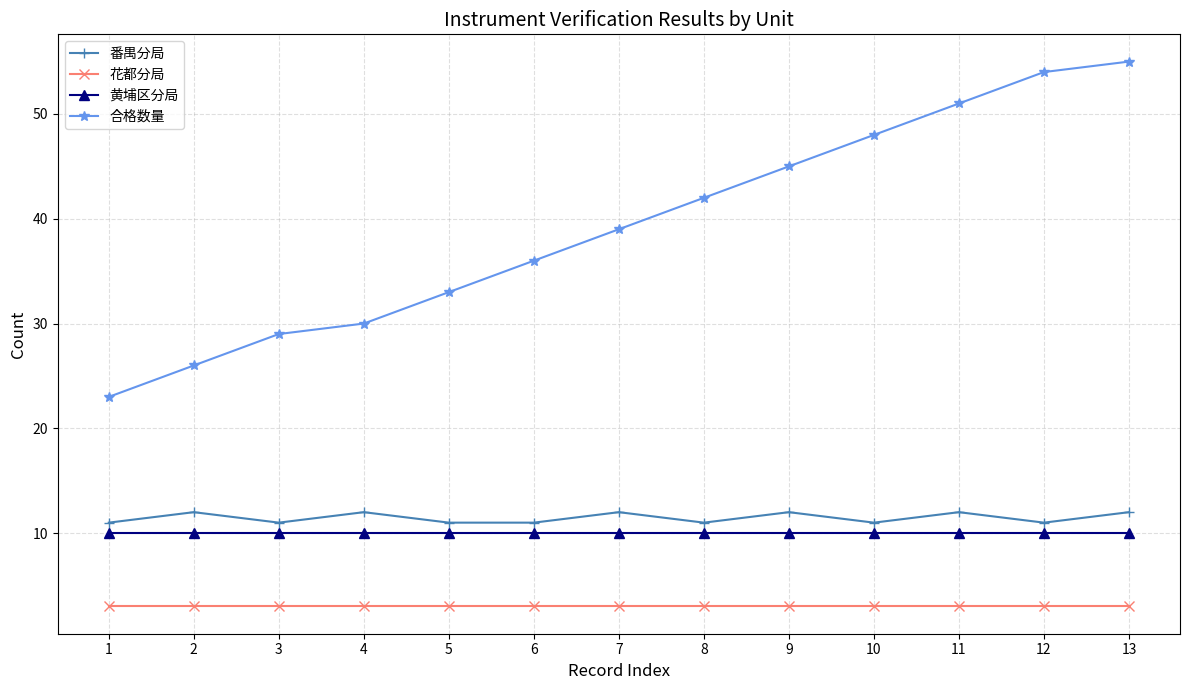

What is the maximum value shown in the chart?

55